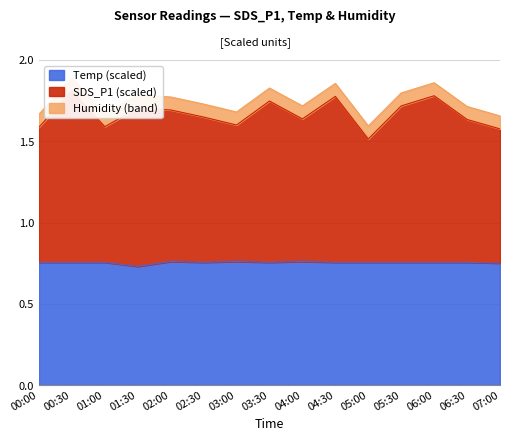

Where is SDS_P1 nearest to the value 1?

05:00